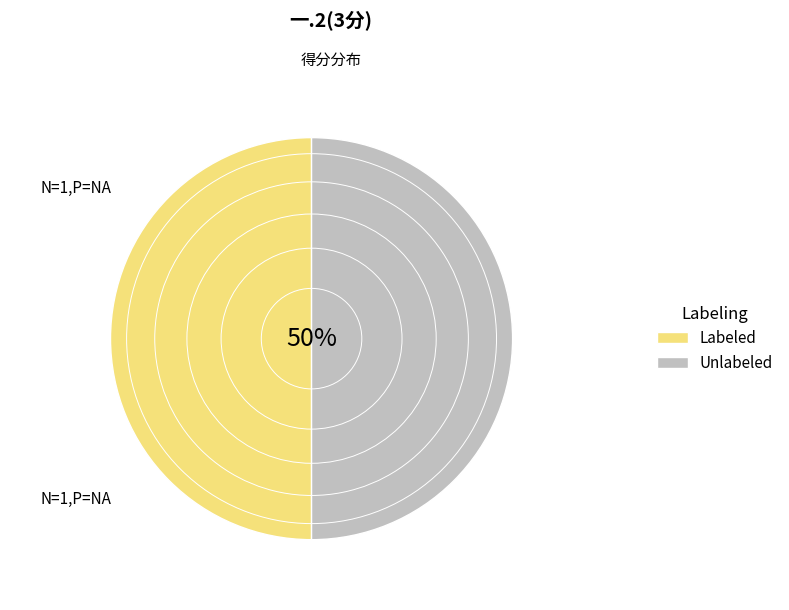

The Labeled slice represents 50% of the pie. True or false?

True